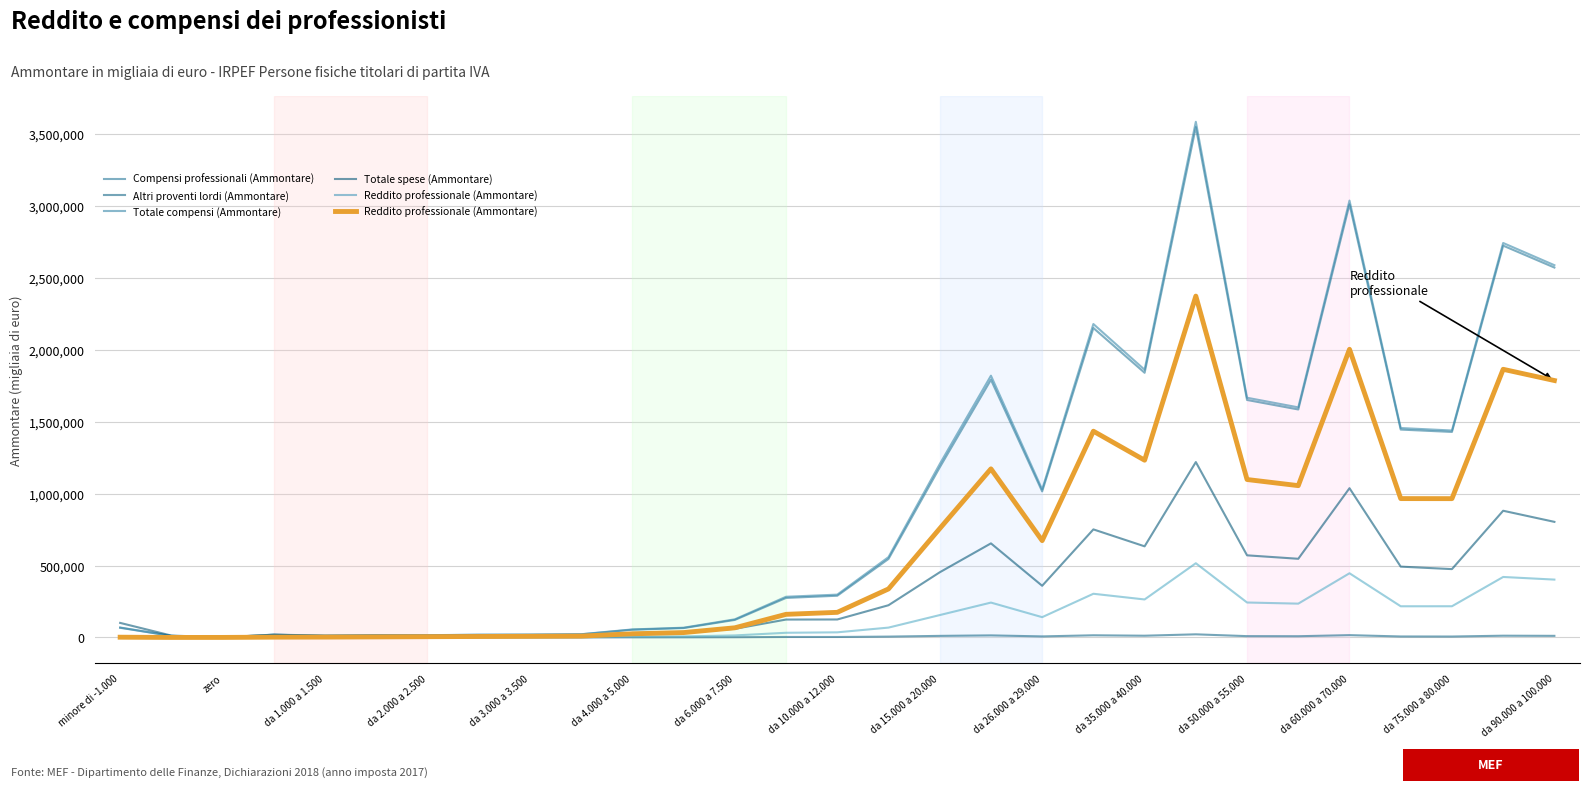

At which category does Totale compensi (Ammontare) reach its first local peak?

da 2.000 a 2.500